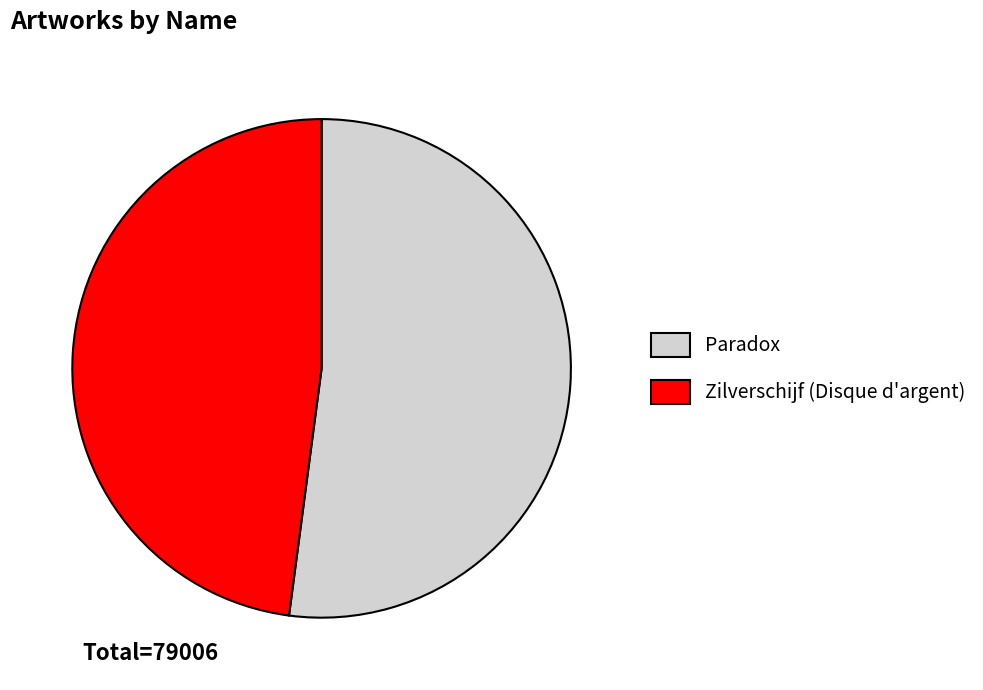

What is the smallest slice in the pie chart?

Zilverschijf (Disque d'argent)